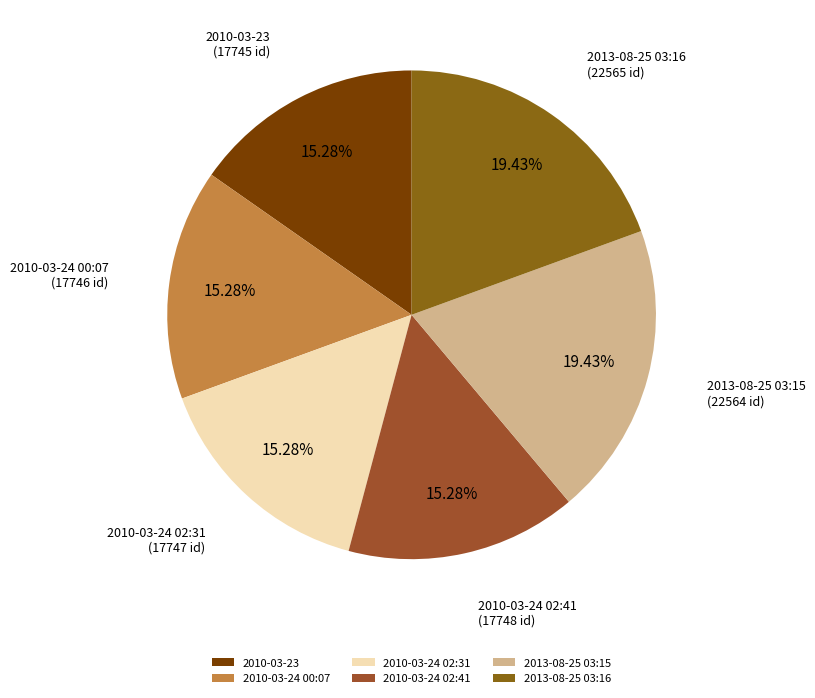

What percentage is the 2010-03-23 slice, to the nearest percent?

15%